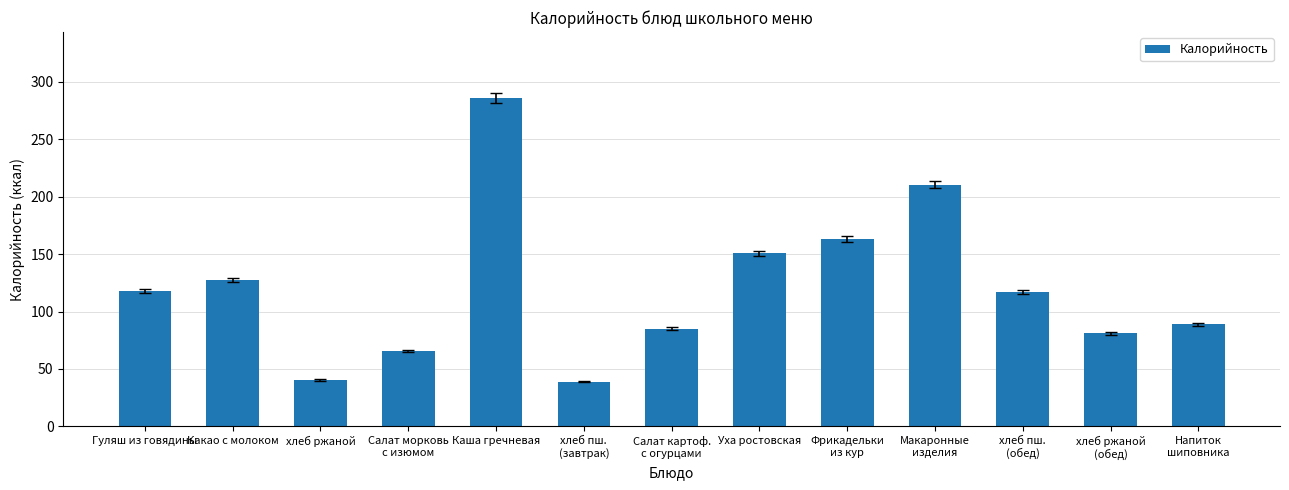

Approximately how many times larger is the value at Уха ростовская compared to хлеб ржаной
(обед)?

1.9